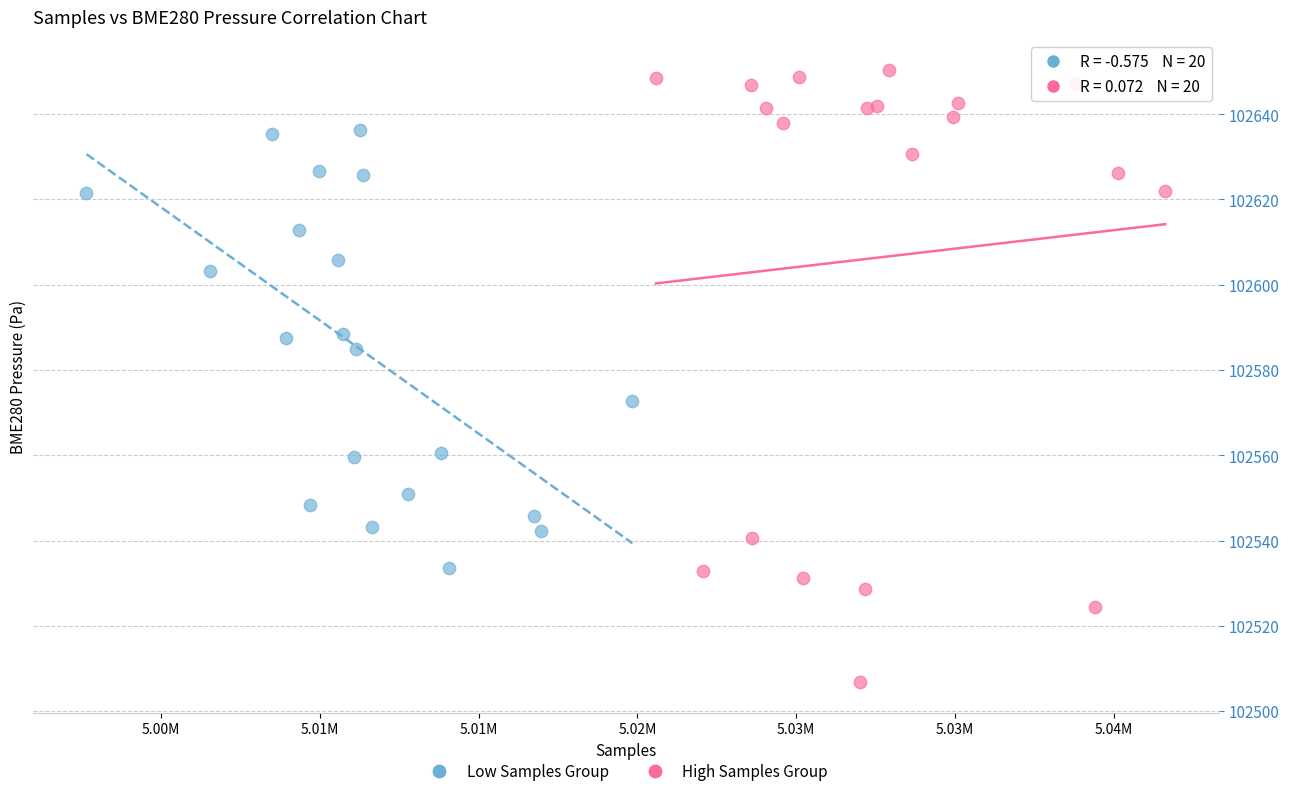

What are all the series names shown in the legend?

Low Samples Group, High Samples Group